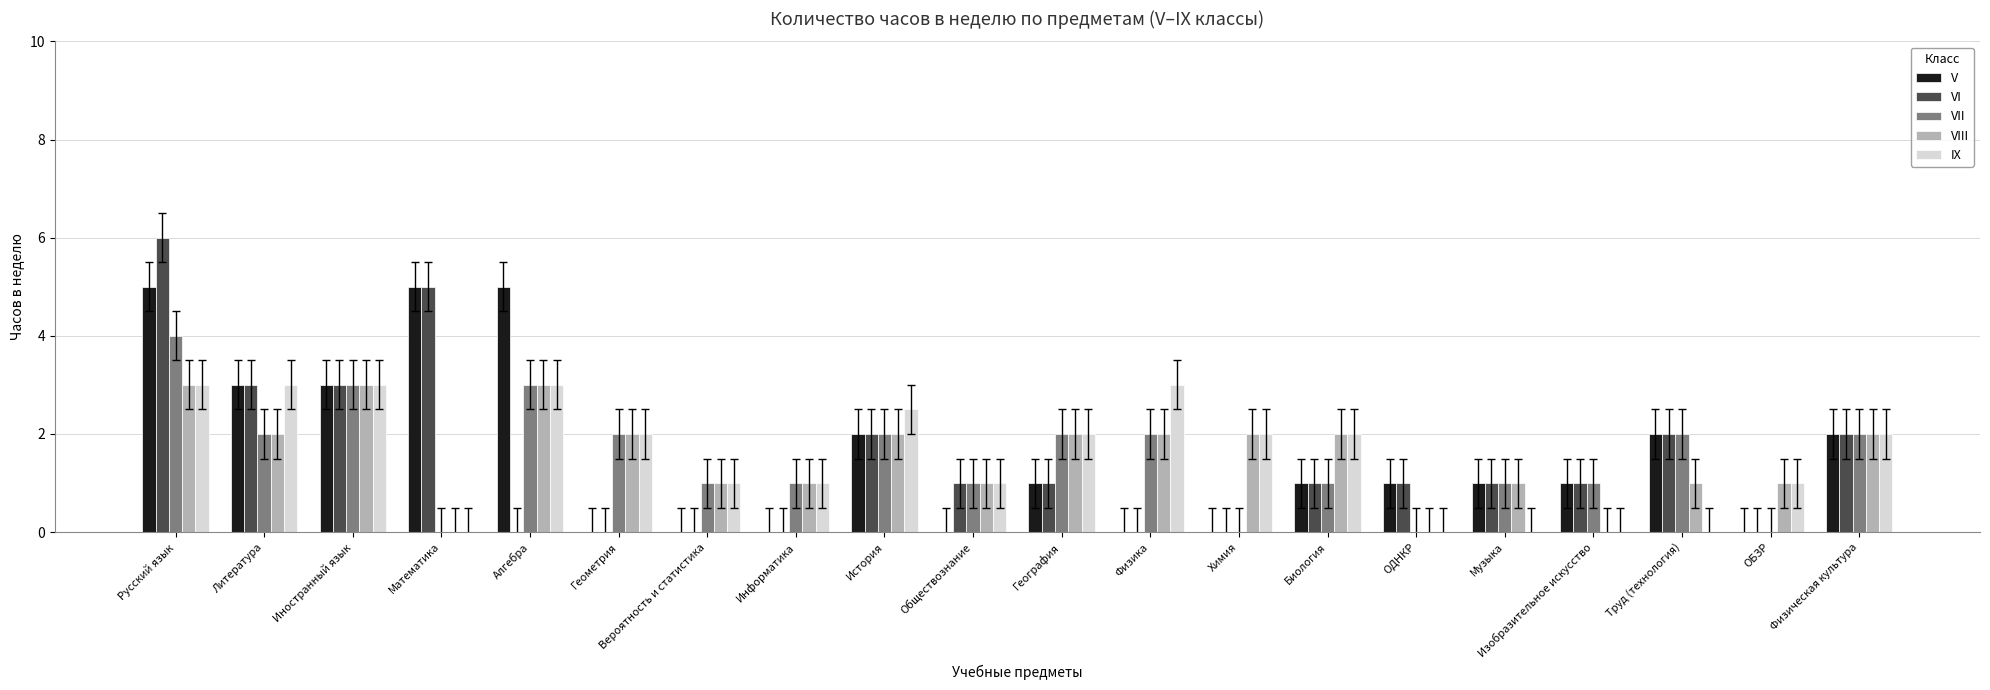

At which category is the sum across all series the highest?

Русский язык